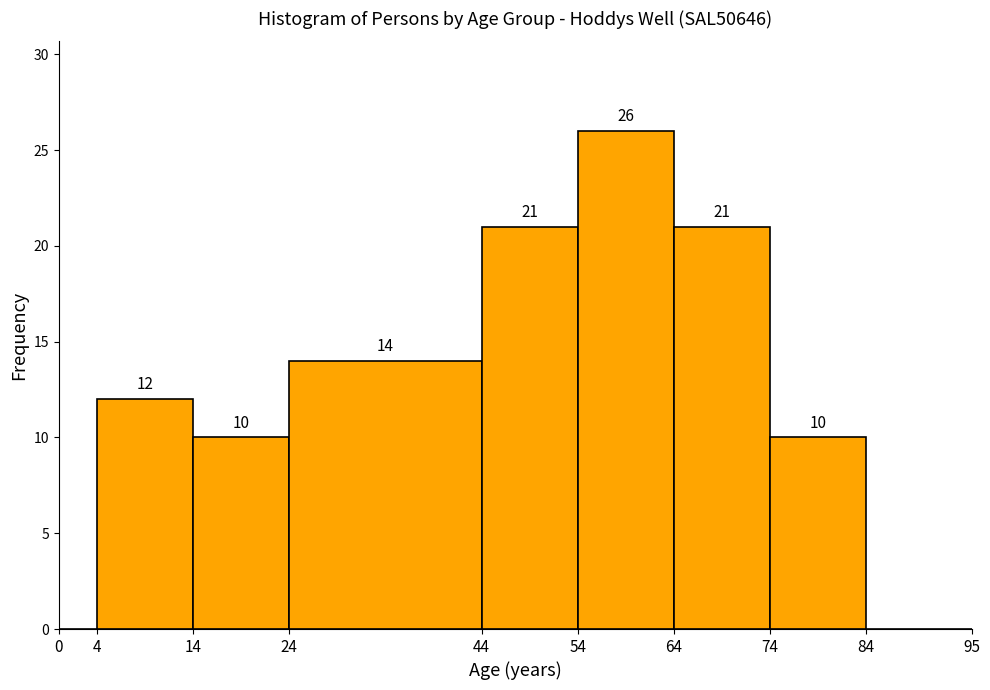

Over which range of the x-axis is the bar tallest?

54 to 64